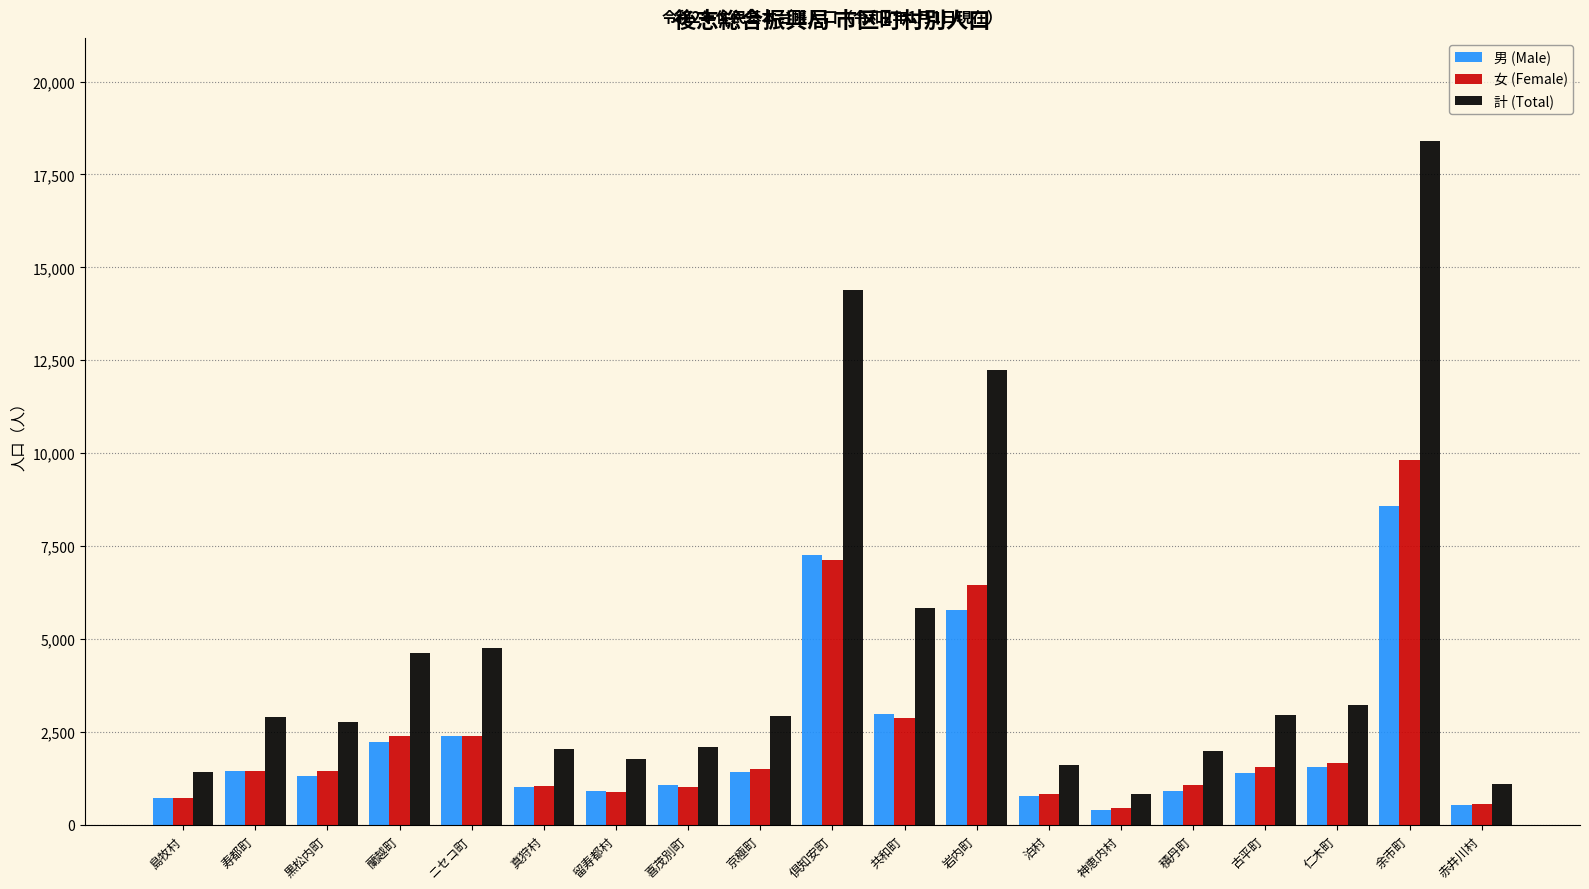

Between 黒松内町 and 喜茂別町, which series saw the biggest shift?

計 (Total)